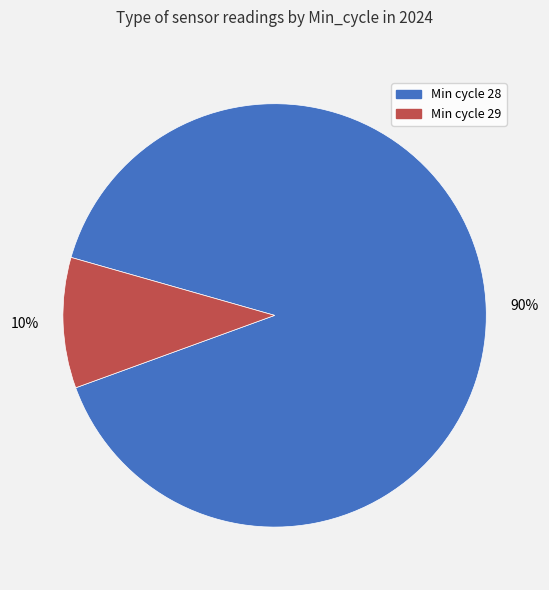

Which category has the biggest portion of the pie?

Min cycle 28